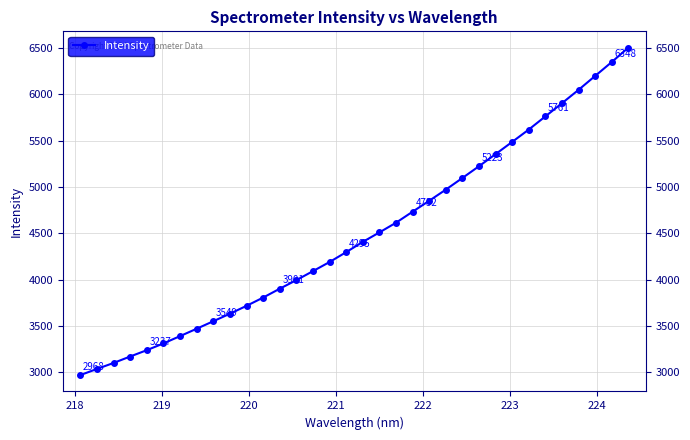

What is the maximum value shown in the chart?

6503.7